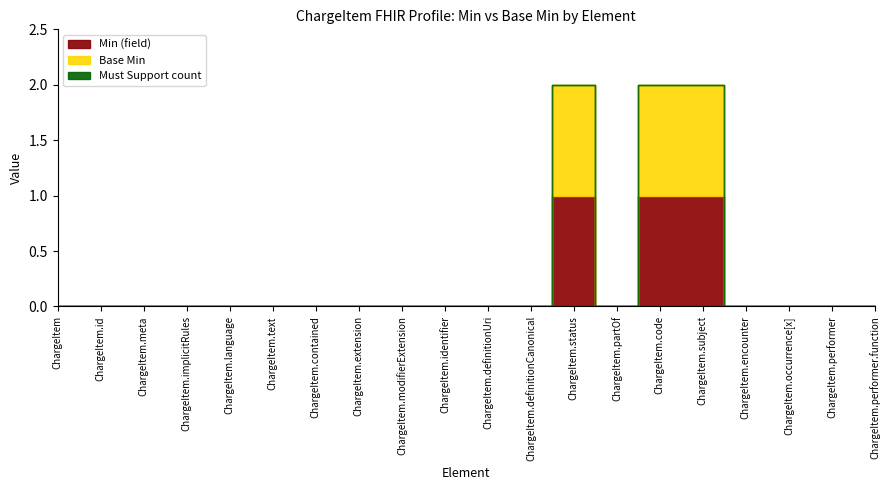

Which series changed the most between ChargeItem.performer and ChargeItem.performer.function?

Min (field)